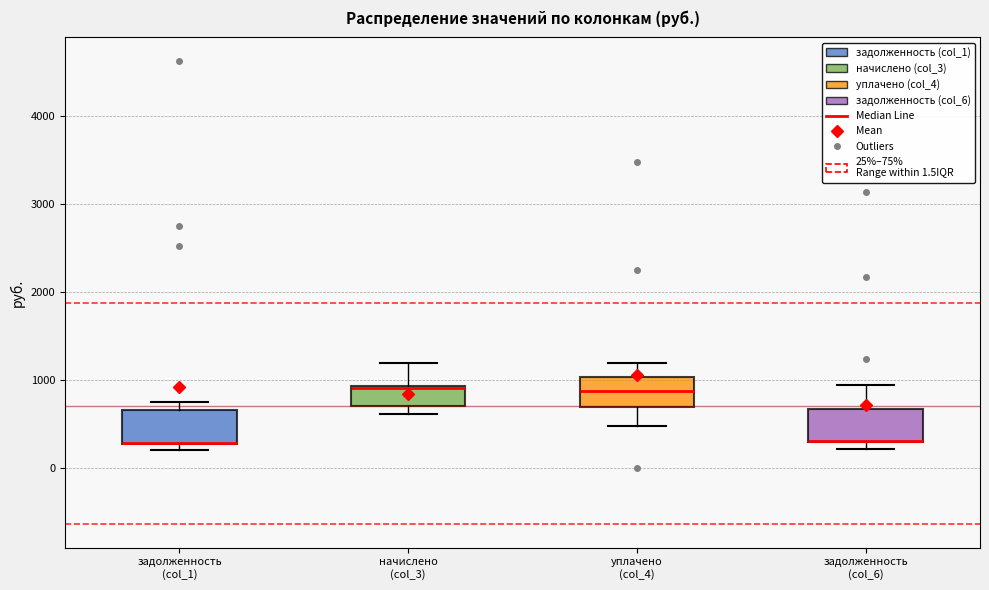

Reading left to right, read every box against the y-axis: the position of its median line, the range the box covers, and the ends of its whiskers. The values are not printed on the chart, so give them approximately, as read against the axis.

задолженность (col_1): median 300 (drawn on the box's lower edge), box 300 to 700, whiskers 200 to 700 (just above the box's upper edge)
начислено (col_3): median 900, box 700 to 900, whiskers 600 to 1200
уплачено (col_4): median 900, box 700 to 1000, whiskers 500 to 1200
задолженность (col_6): median 300 (drawn on the box's lower edge), box 300 to 700, whiskers 200 to 900